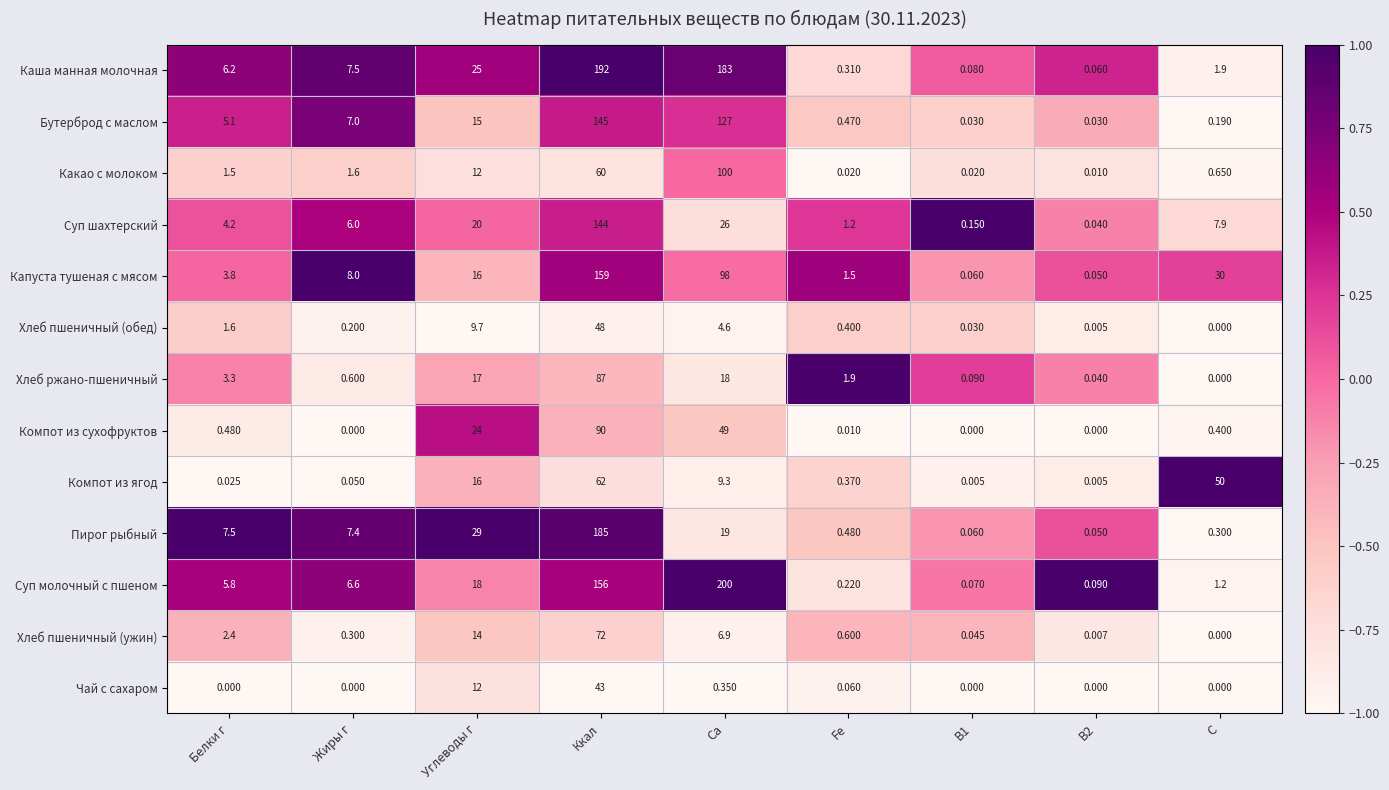

Which series has the largest total across all categories?

Каша манная молочная